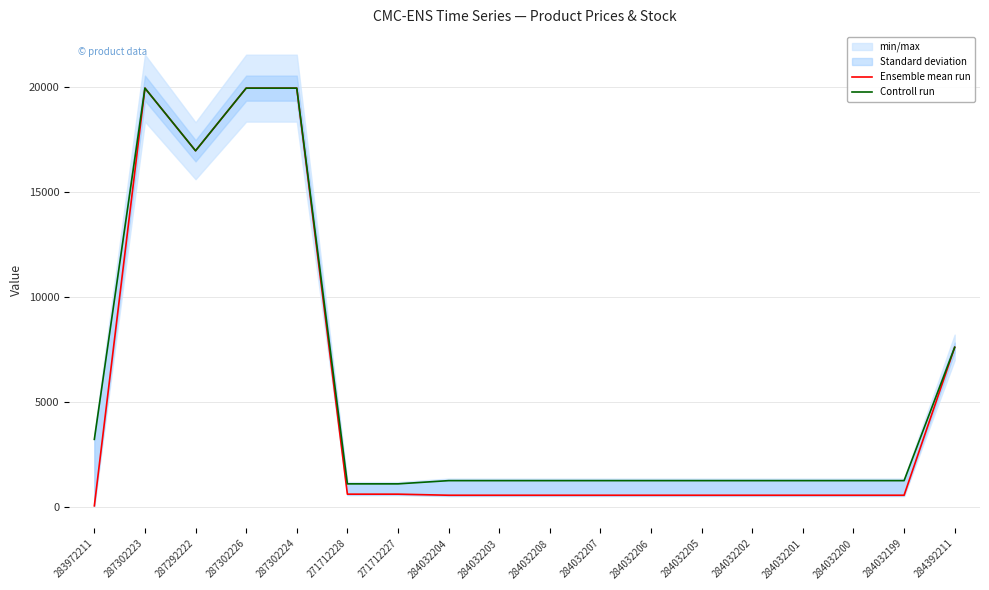

How many interior local valleys does the Controll run series have?

1